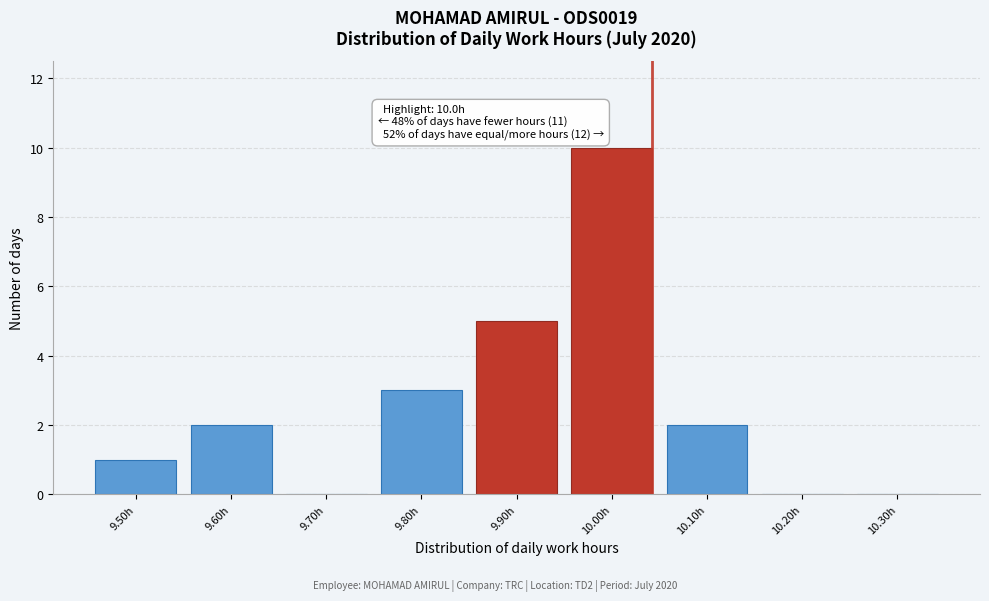

Reading left to right, extract all data points from this chart.

9.50h=1	9.60h=2	9.70h=0	9.80h=3	9.90h=5	10.00h=10	10.10h=2	10.20h=0	10.30h=0